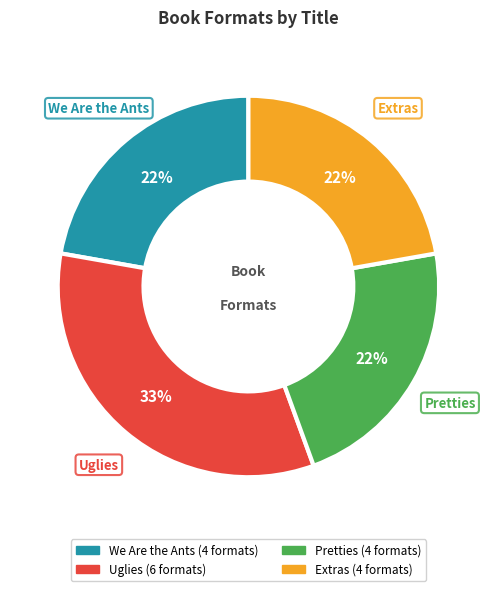

Do We Are the Ants and Uglies together represent more than half of the pie?

Yes